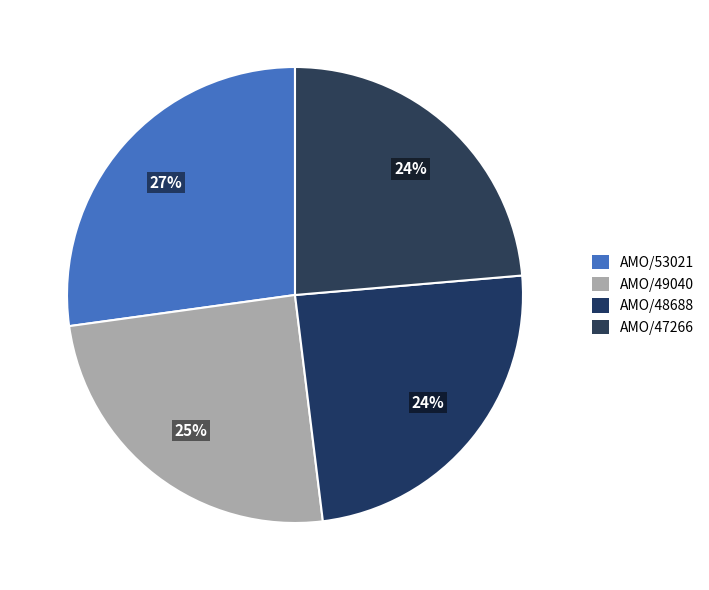

Count the number of slices in the pie.

4